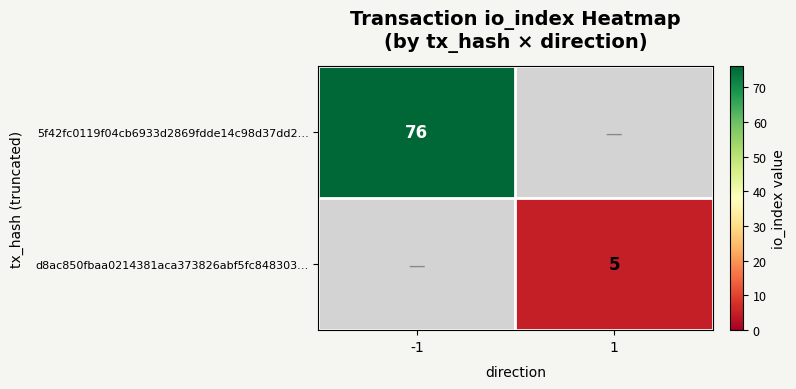

True or false: d8ac850fbaa0214381aca373826abf5fc848303… has a value of 3 at 1.

False